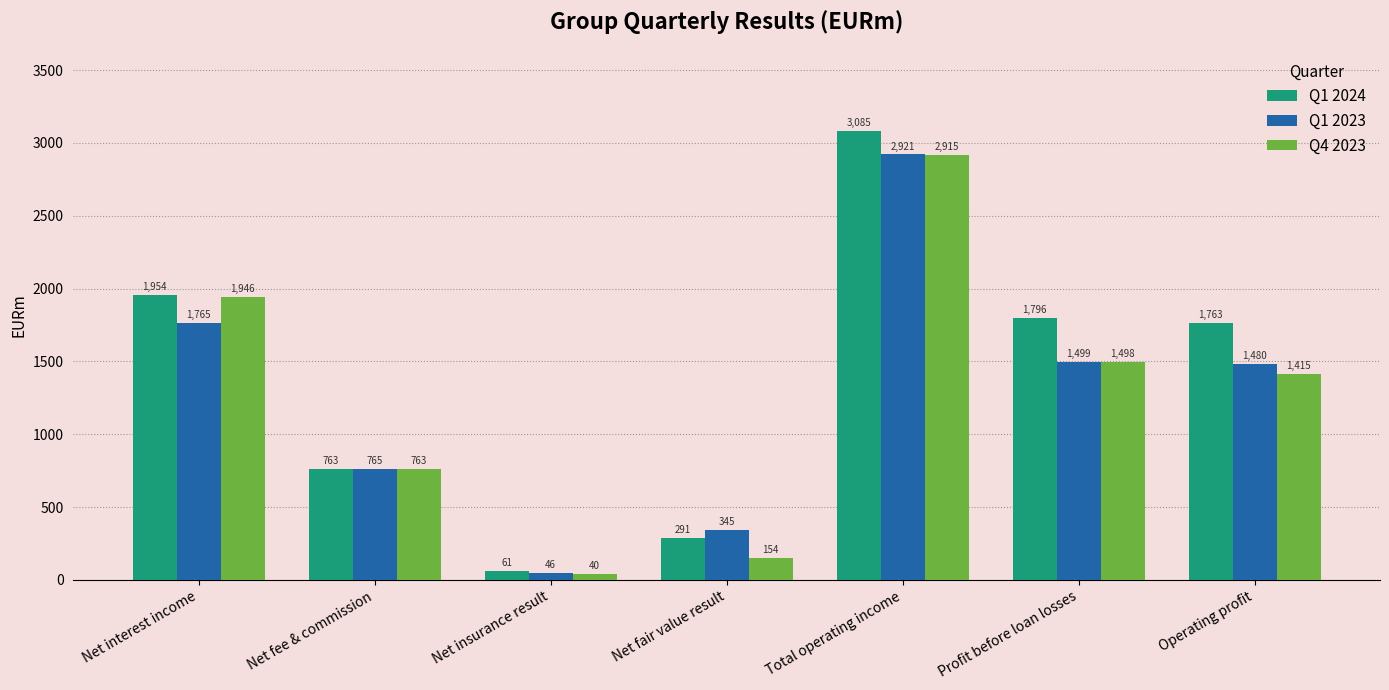

The Q1 2024 series shows 1763 at Operating profit. True or false?

True